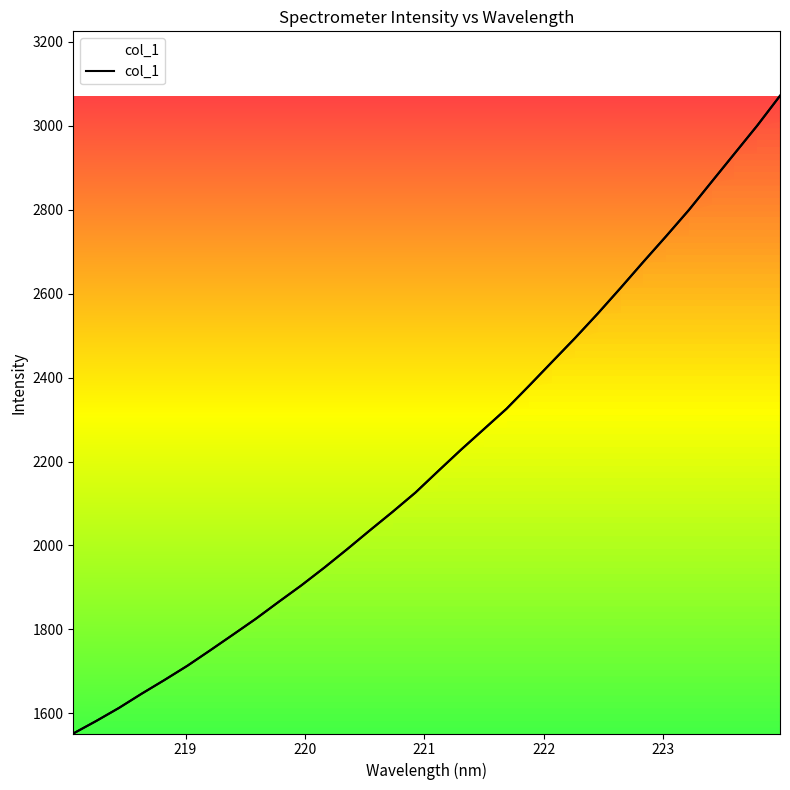

True or false: the data shows 1150.6 at 23.

False